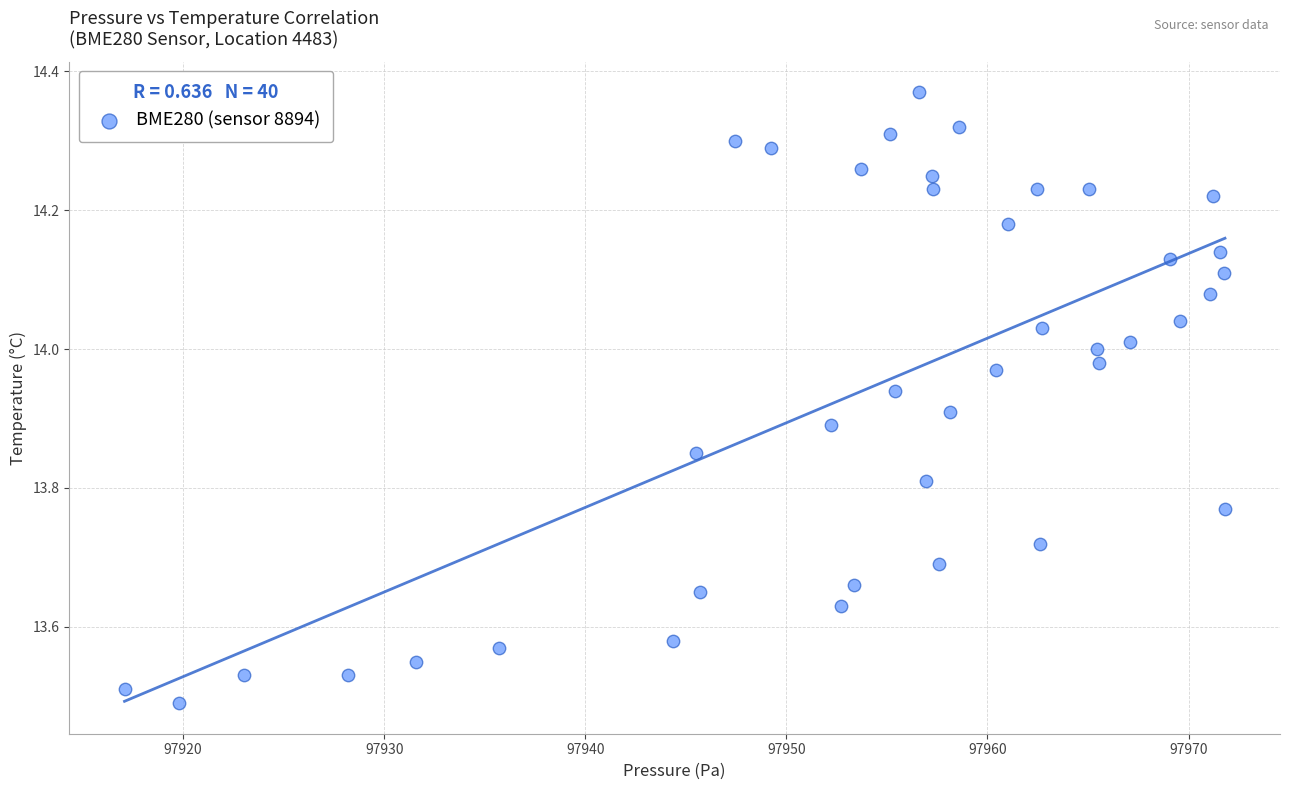

What is the range of Y values (max minus min)?

0.9